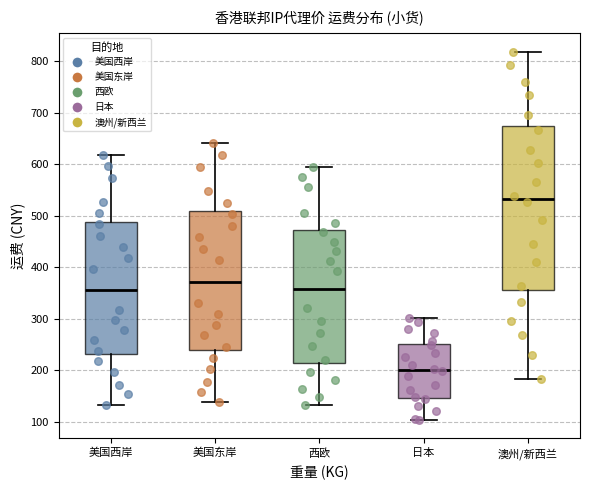

Which box has the highest median line?

澳州/新西兰